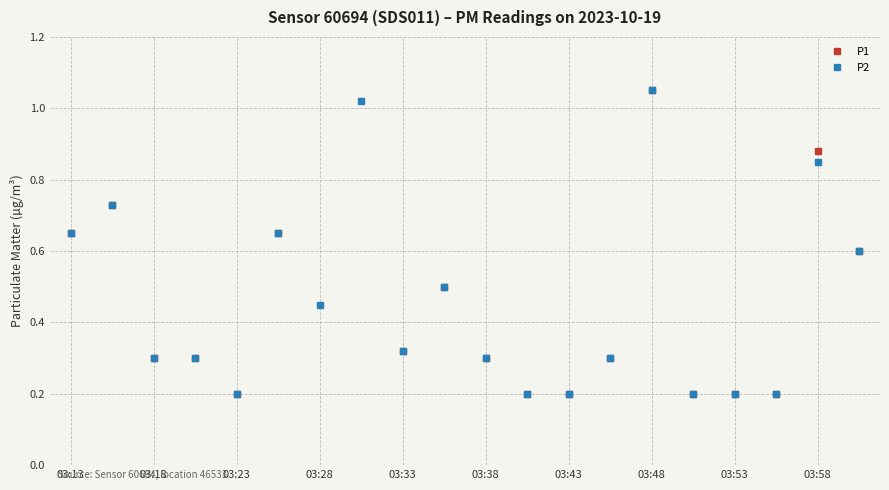

What is the minimum value shown in the chart?

0.2